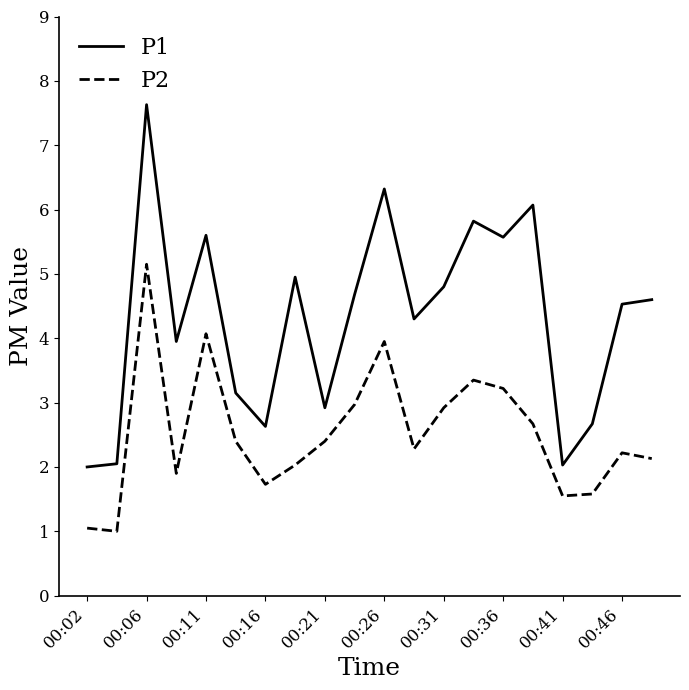

What is the greatest value displayed?

7.6